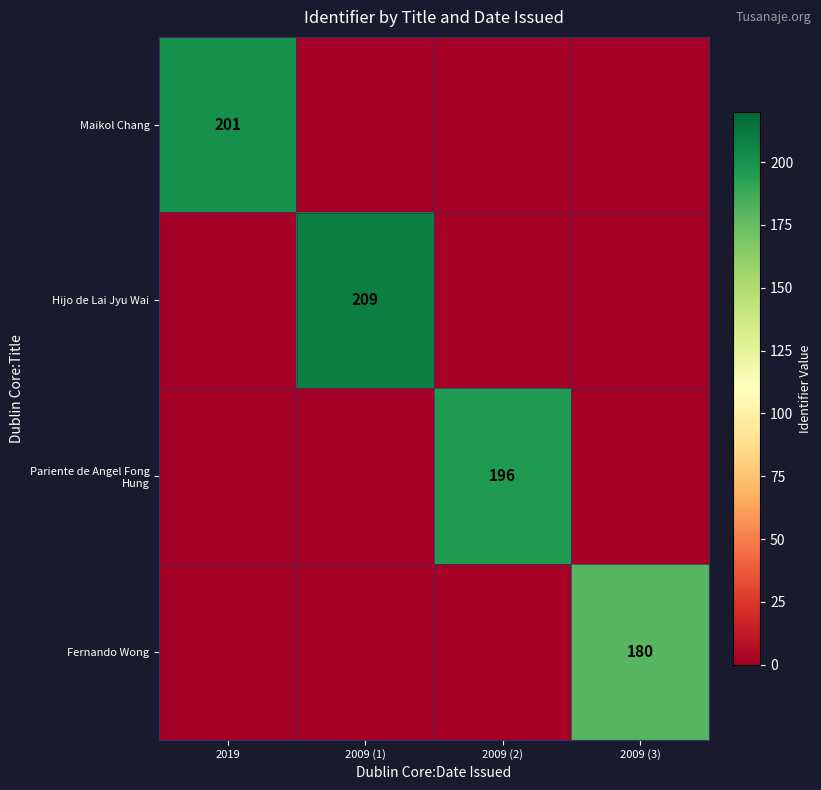

At which category does the chart reach its minimum across all series?

2009 (1)